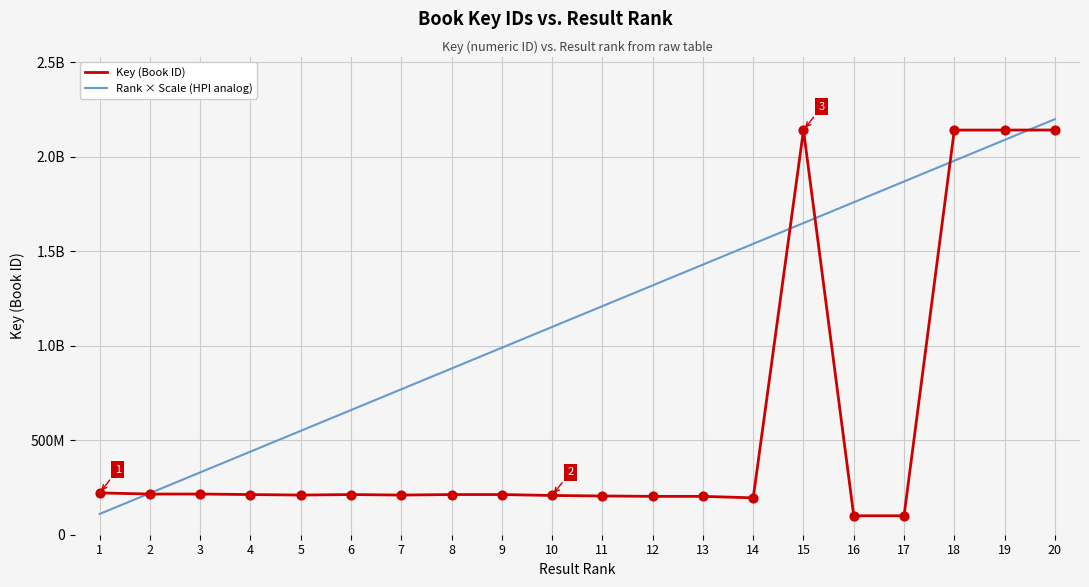

Is the value of Rank × Scale (HPI analog) at 1 greater than the value of Key (Book ID) at 2?

No